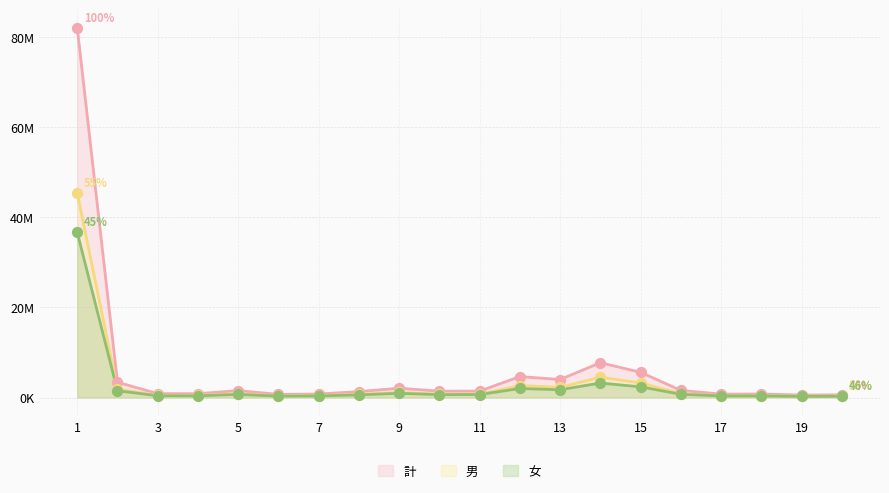

At how many categories does at least one series exceed 15015962?

1